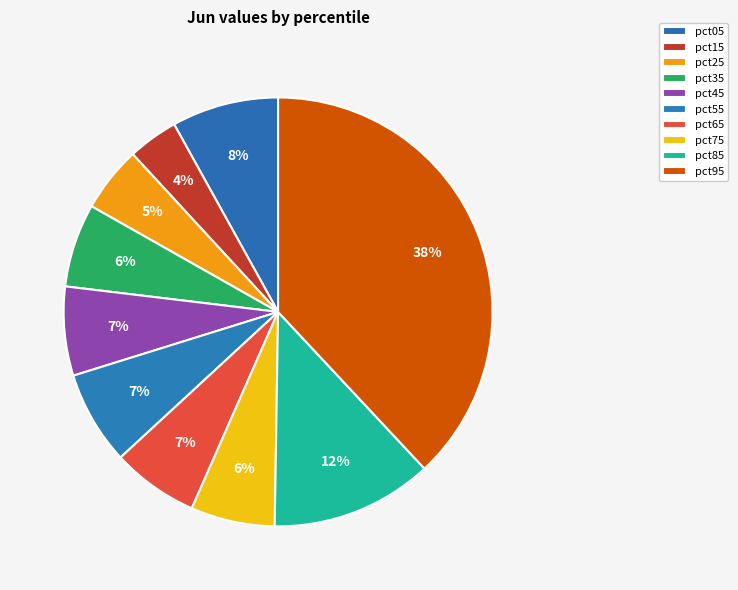

How many slices are in this pie chart?

10